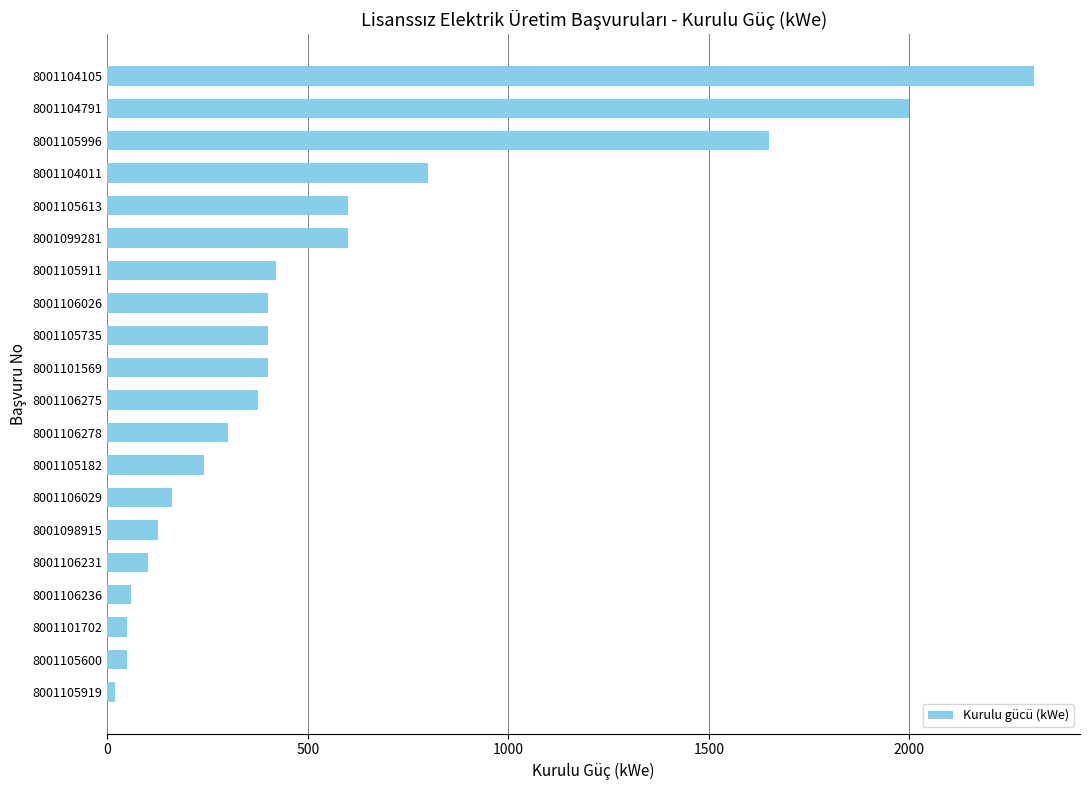

What is the sum of the values at 8001101702 and 8001105996?

1700.0